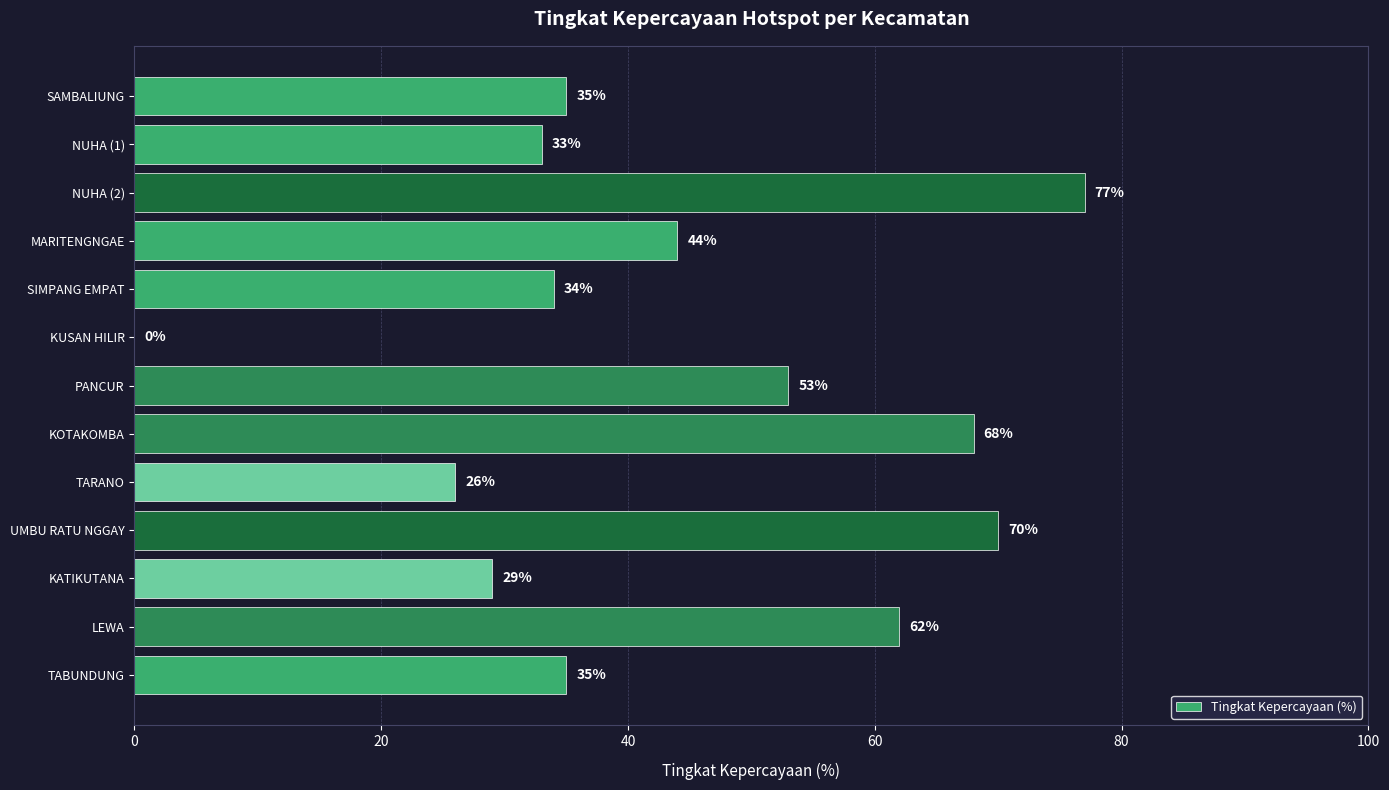

What is the greatest value displayed?

77